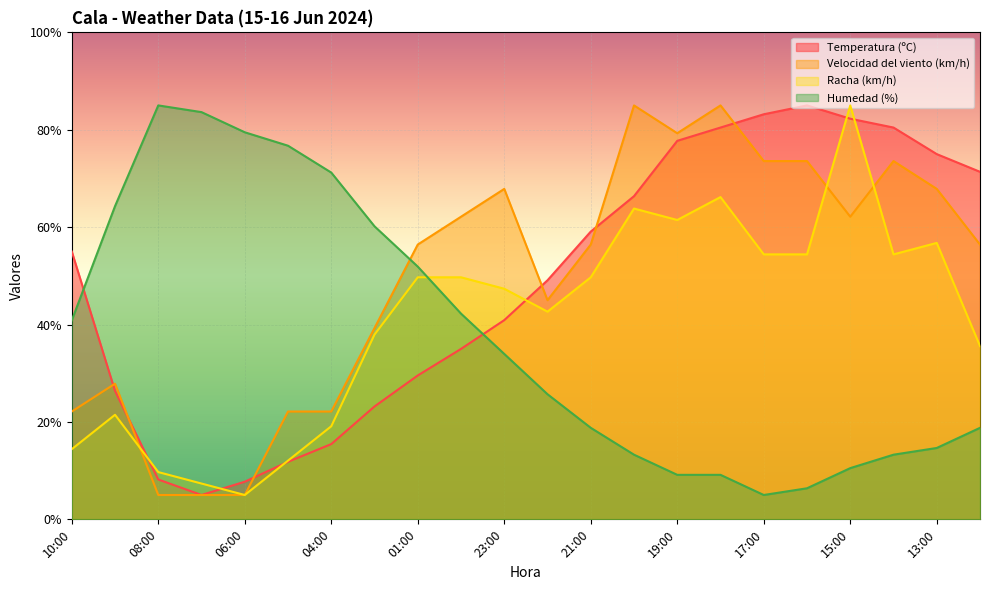

At which category does the chart reach its peak across all series?

16:00